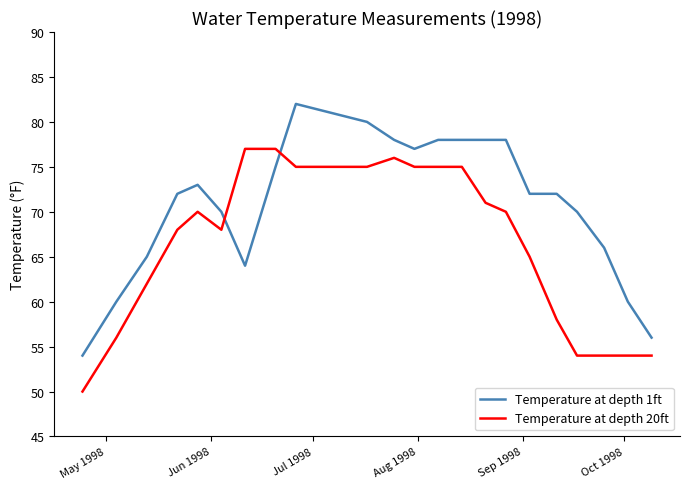

Rank the series by their maximum value, from highest to lowest.

Temperature at depth 1ft, Temperature at depth 20ft